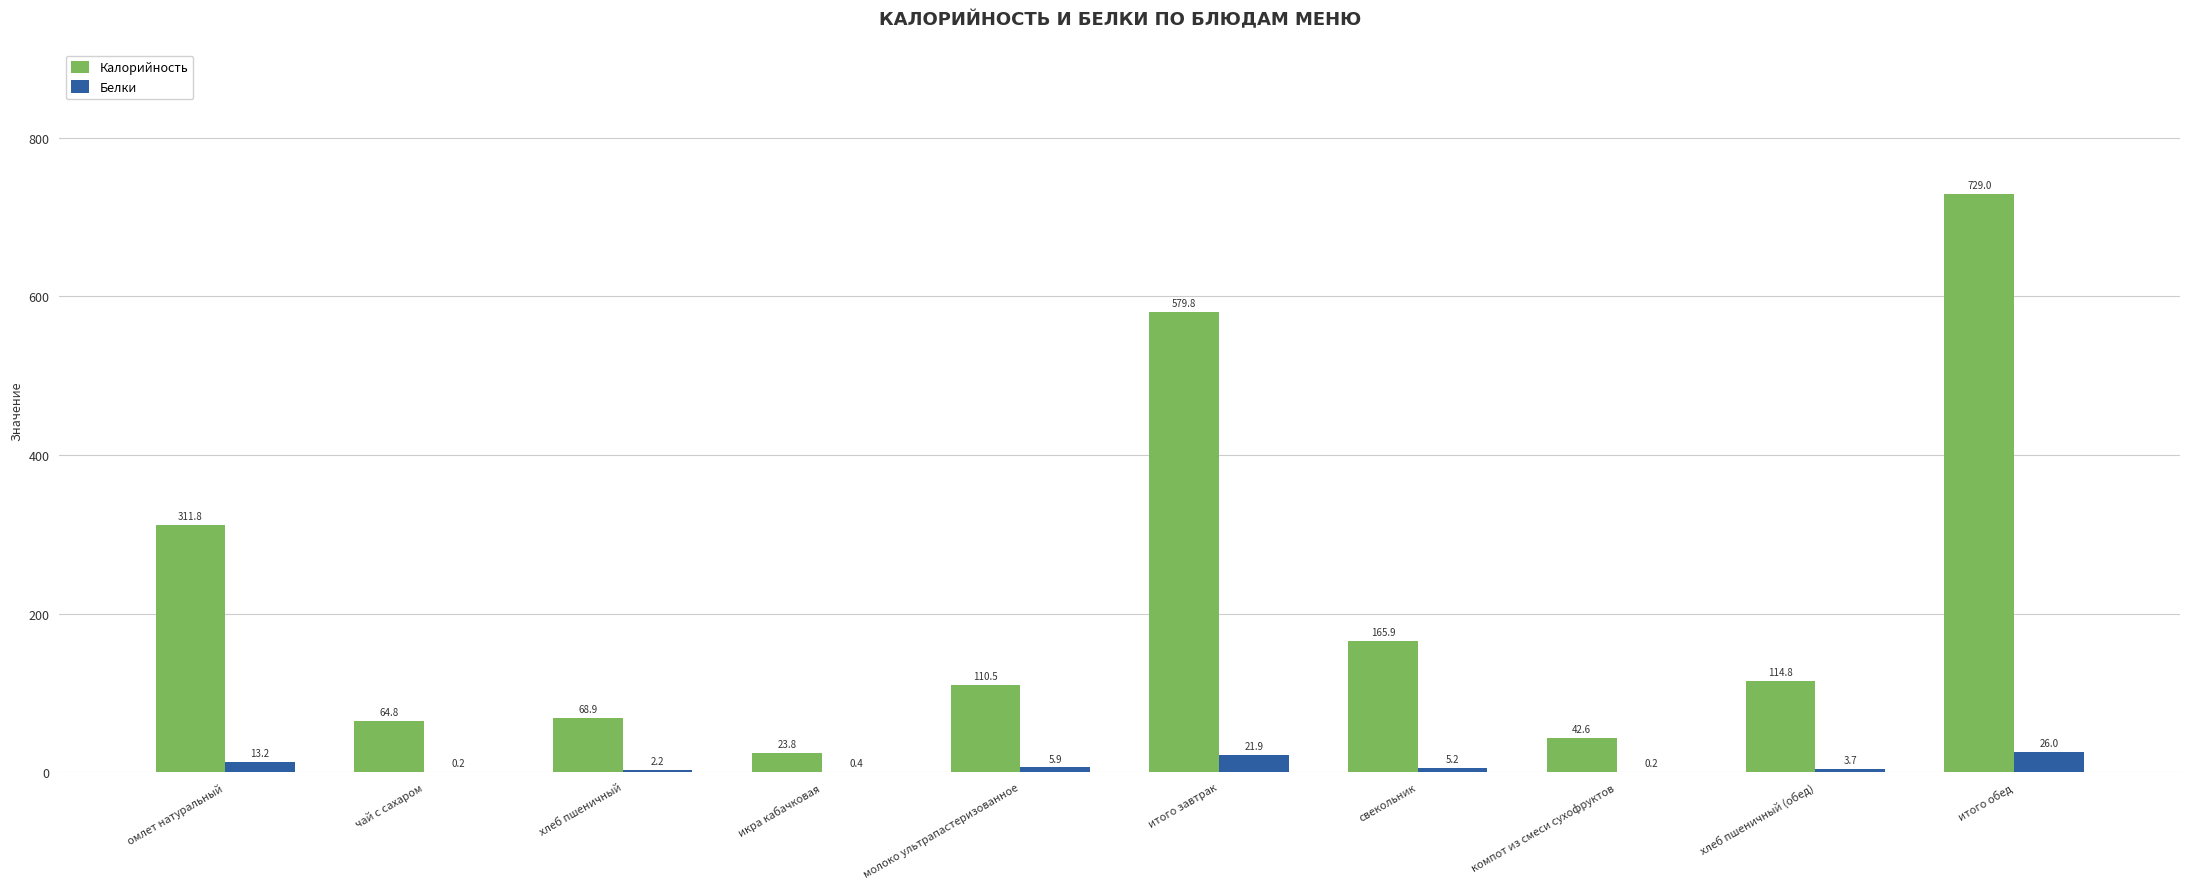

What is the average value of the Калорийность series?

221.2